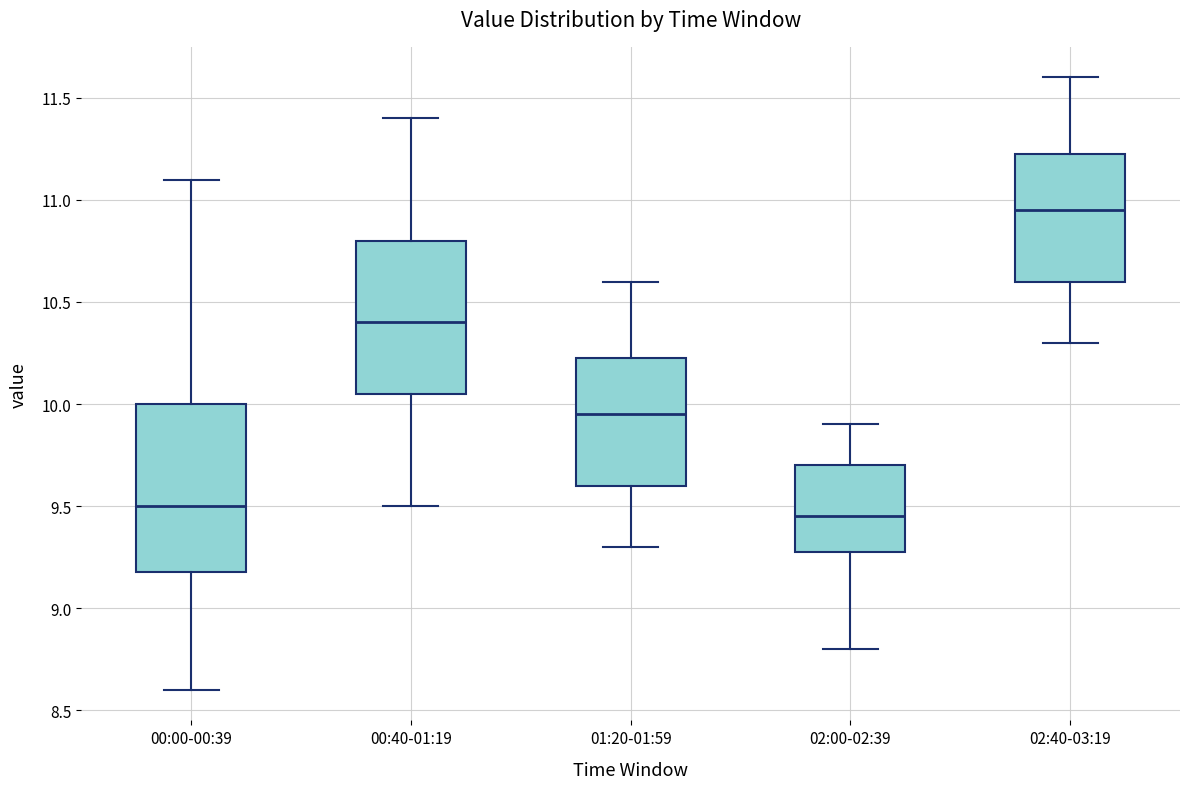

Reading left to right, transcribe this box plot: for each box, give where its median line is, the range the box spans, and where its two whiskers end, as read against the y-axis. The values are not printed on the chart, so give them approximately, as read against the axis.

00:00-00:39: median 9.50, box 9.20 to 10.00, whiskers 8.60 to 11.10
00:40-01:19: median 10.40, box 10.05 to 10.80, whiskers 9.50 to 11.40
01:20-01:59: median 9.95, box 9.60 to 10.25, whiskers 9.30 to 10.60
02:00-02:39: median 9.45, box 9.30 to 9.70, whiskers 8.80 to 9.90
02:40-03:19: median 10.95, box 10.60 to 11.25, whiskers 10.30 to 11.60